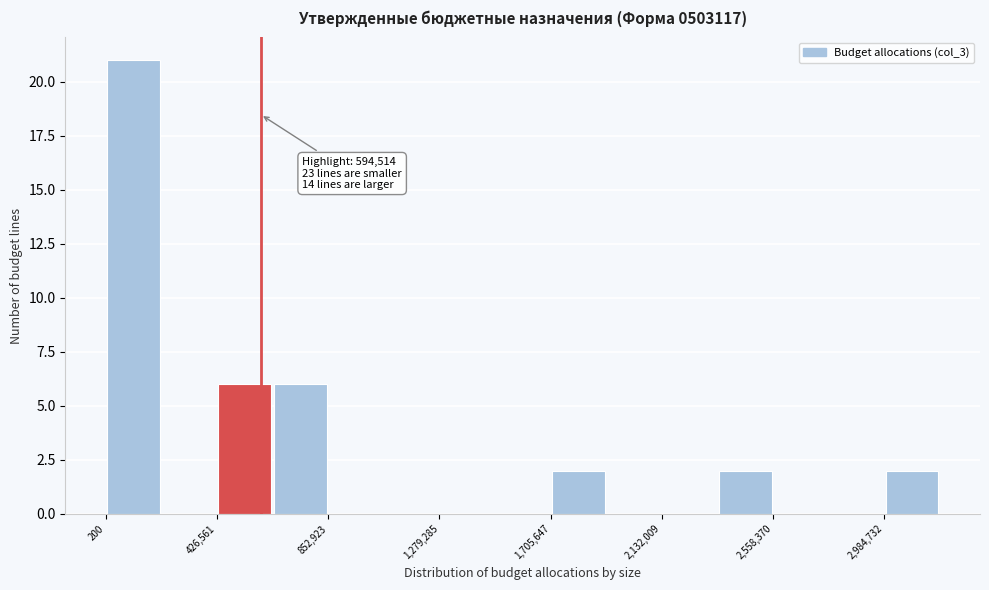

Over which range of the x-axis is the bar tallest?

0 to 200000